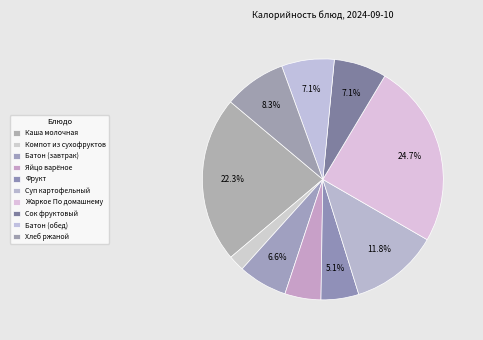

To the nearest percent, what is the difference between the Яйцо варёное and Хлеб ржаной slice percentages?

4%